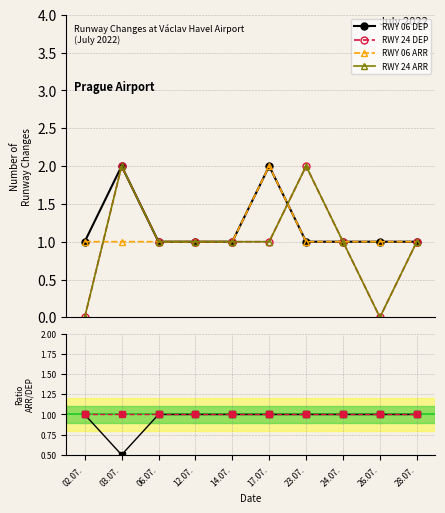

Rank the series by their maximum value, from highest to lowest.

RWY 06 DEP, RWY 24 DEP, RWY 06 ARR, RWY 24 ARR, ARR/DEP RWY 06, ARR/DEP RWY 24